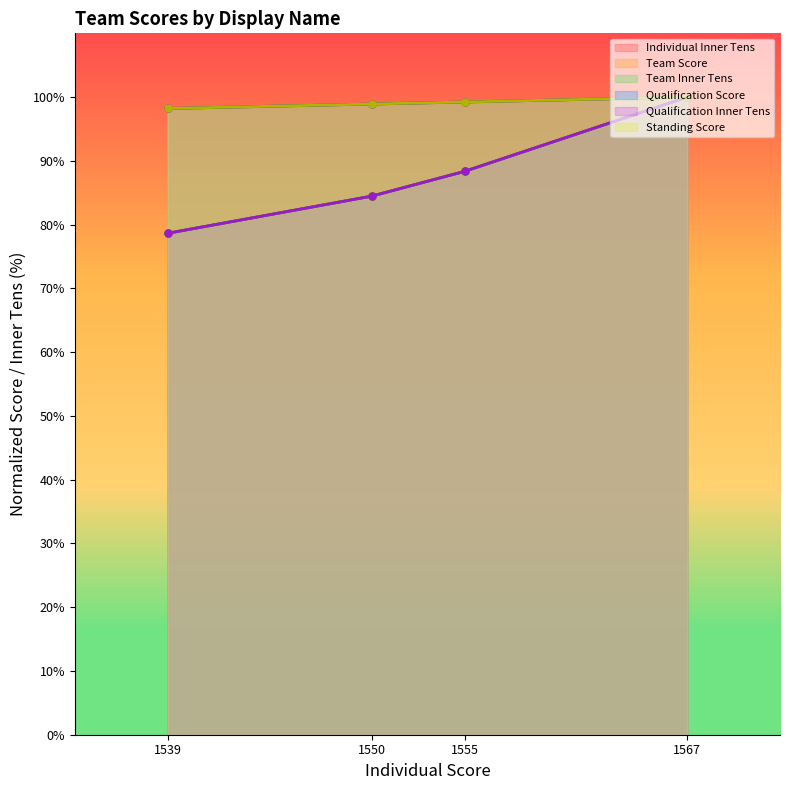

True or false: Qualification Score and Team Score cross at least once.

False